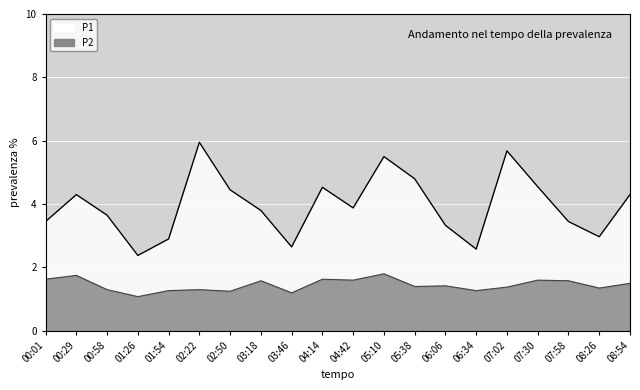

True or false: P2 and P1 intersect in this chart.

False